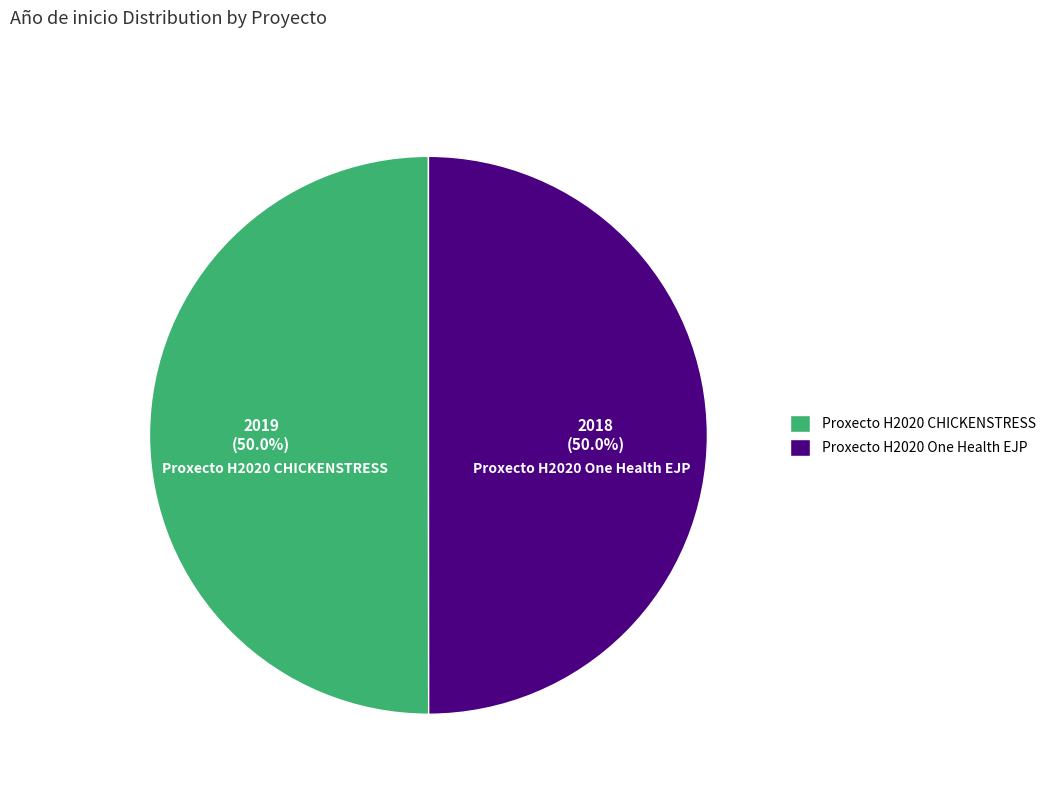

What is the ratio of the value at Proxecto H2020 CHICKENSTRESS to the value at Proxecto H2020 One Health EJP?

1.0